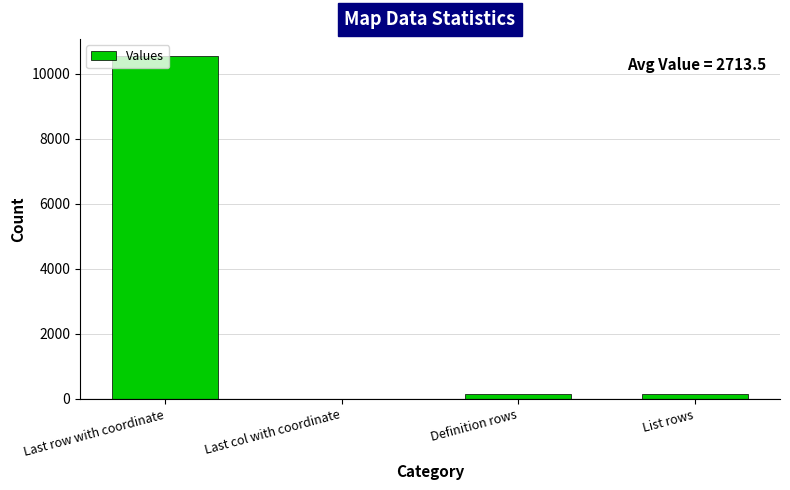

Approximately how many times larger is the value at List rows compared to Definition rows?

1.0